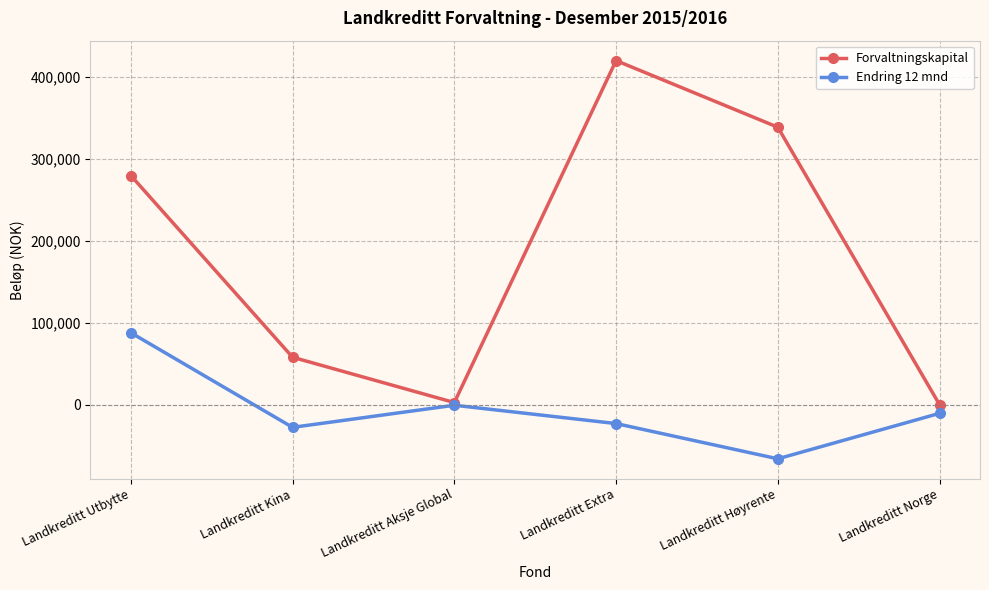

Reading left to right, extract all data points from this chart.

Forvaltningskapital: 279584	57866	2581	419857	338547	0
Endring 12 mnd: 87796	-27666	-693	-23042	-66047	-10565